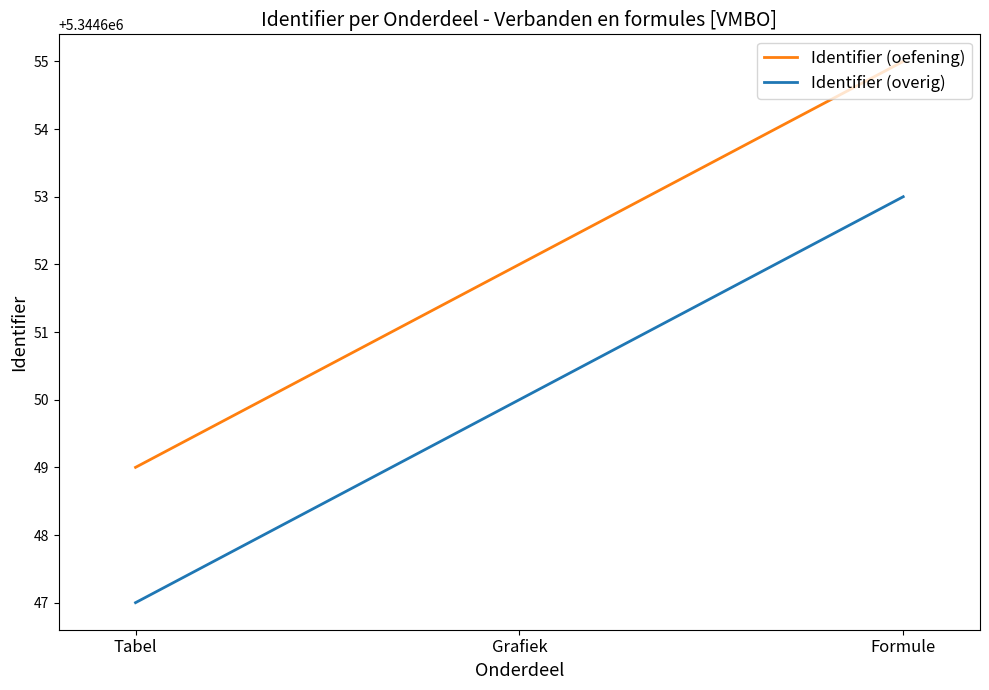

What are all the series names shown in the legend?

Identifier (oefening), Identifier (overig)